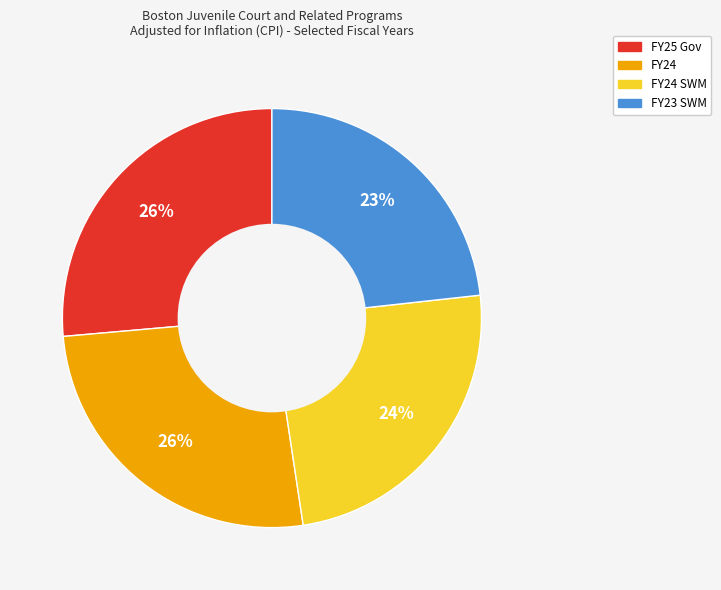

To the nearest percent, what is the difference between the largest and smallest slice percentages?

3%